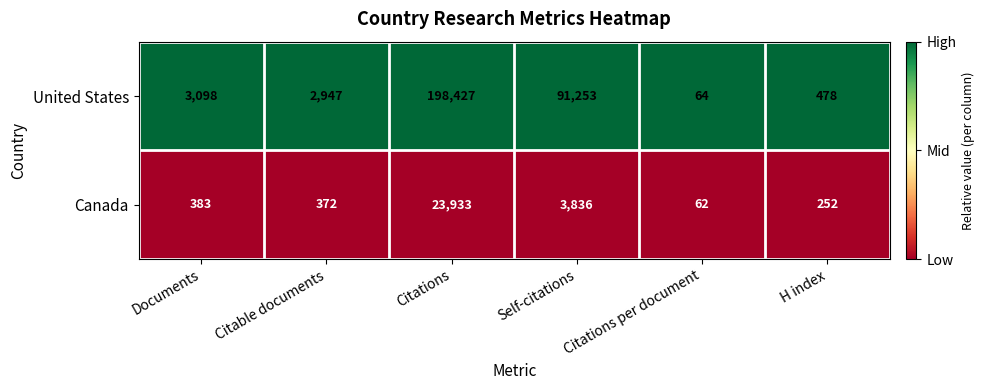

What value does the United States series have at Documents, to the nearest 100?

3100